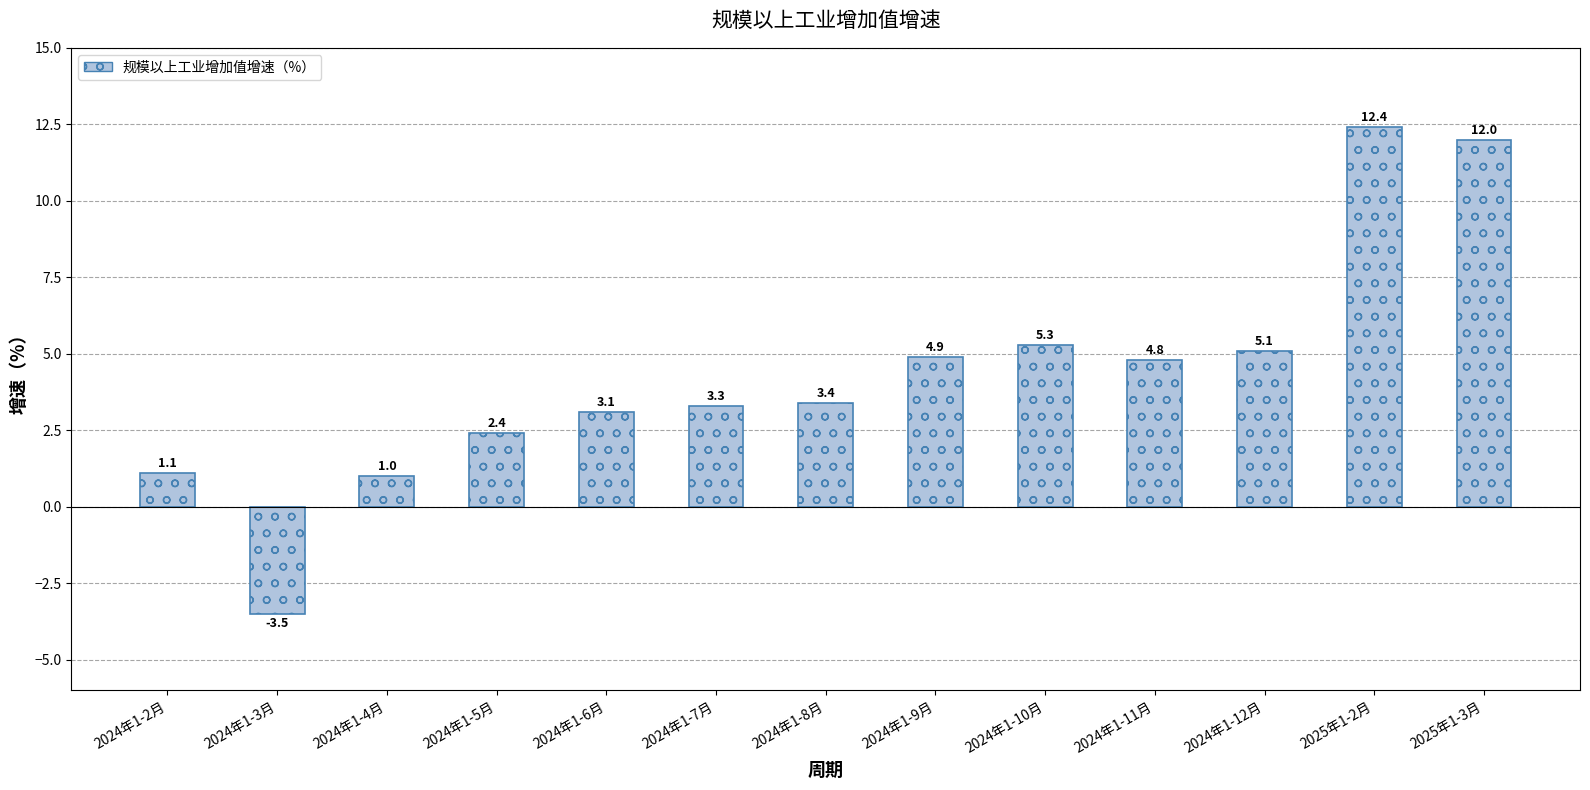

Where does the data first go above 3?

2024年1-6月